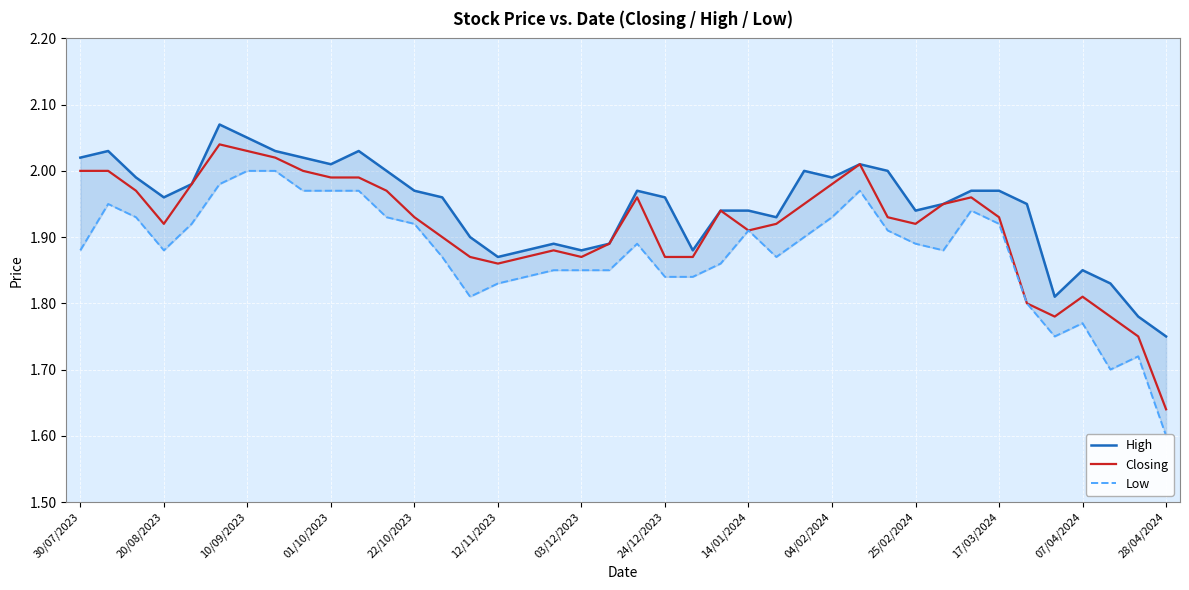

The High series shows 2.0 at 28. True or false?

True